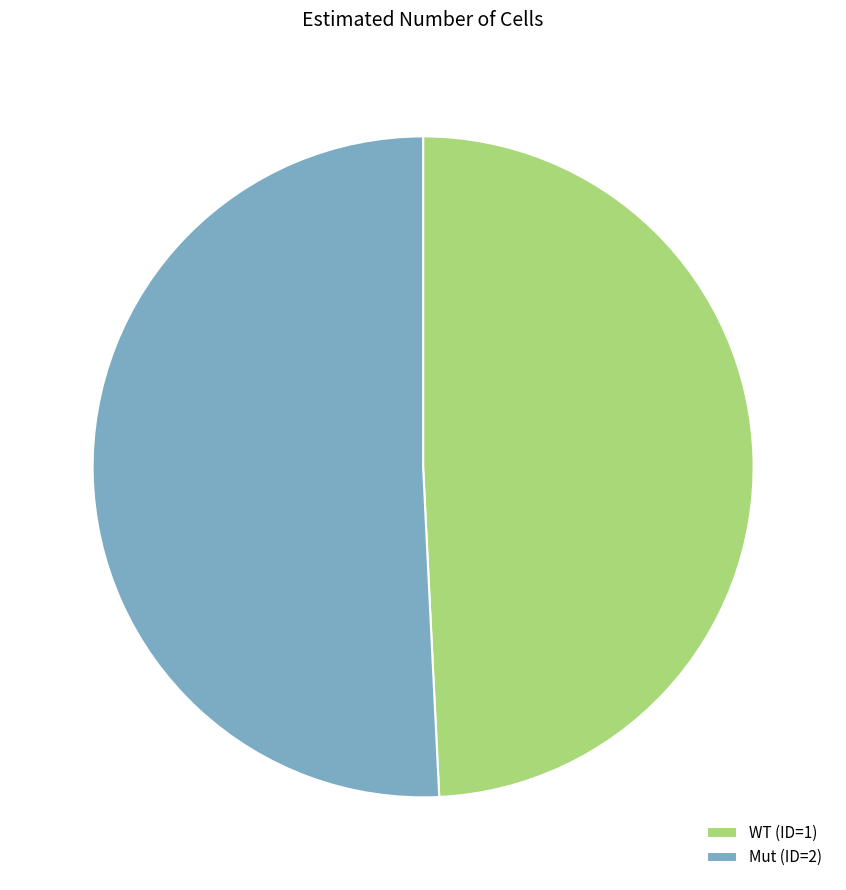

Is Mut (ID=2) the majority of the pie?

Yes